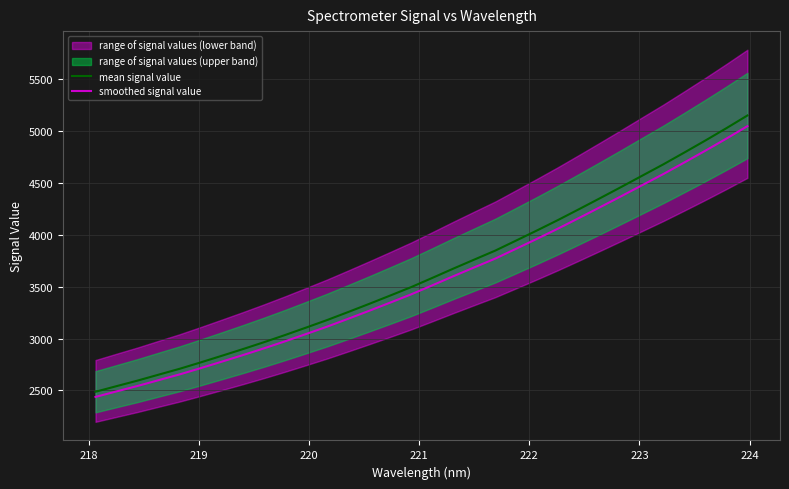

What is the maximum value for smoothed signal value?

5049.4